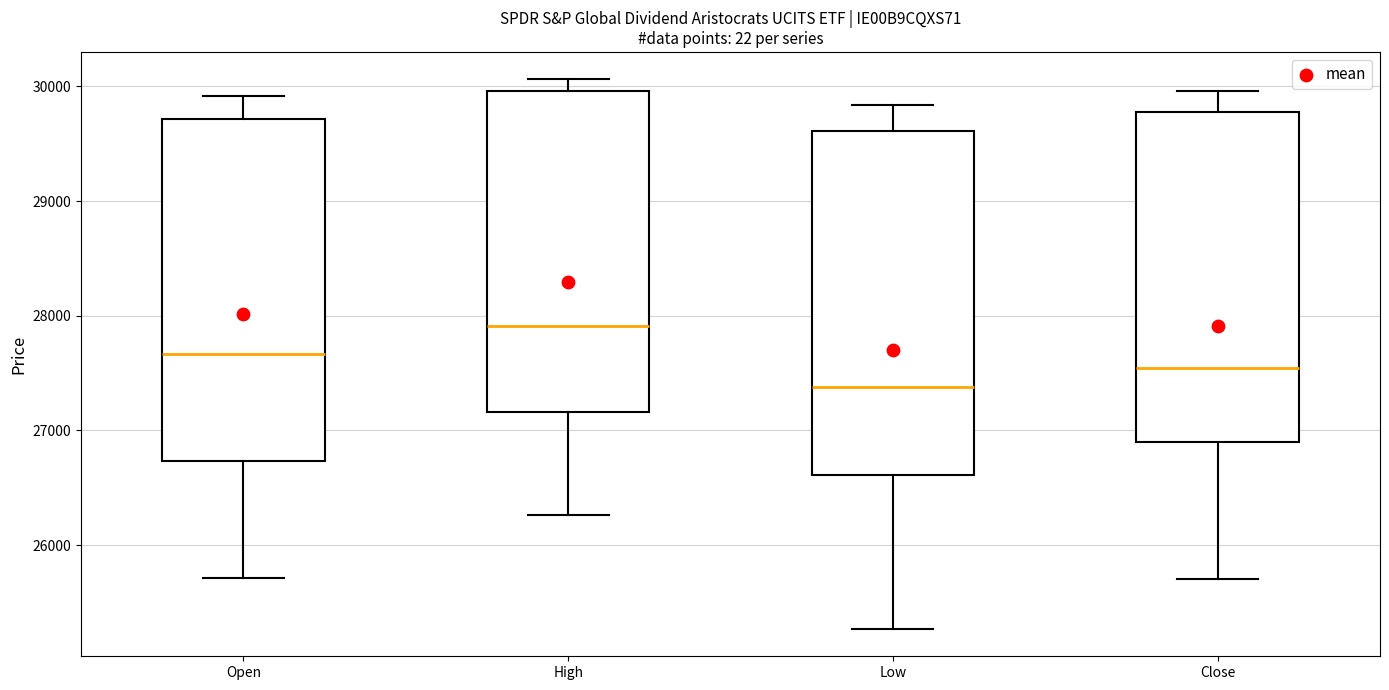

Where does the upper whisker of the box for High end on the y-axis? The values are not printed on the chart, so give them approximately, as read against the axis.

30100